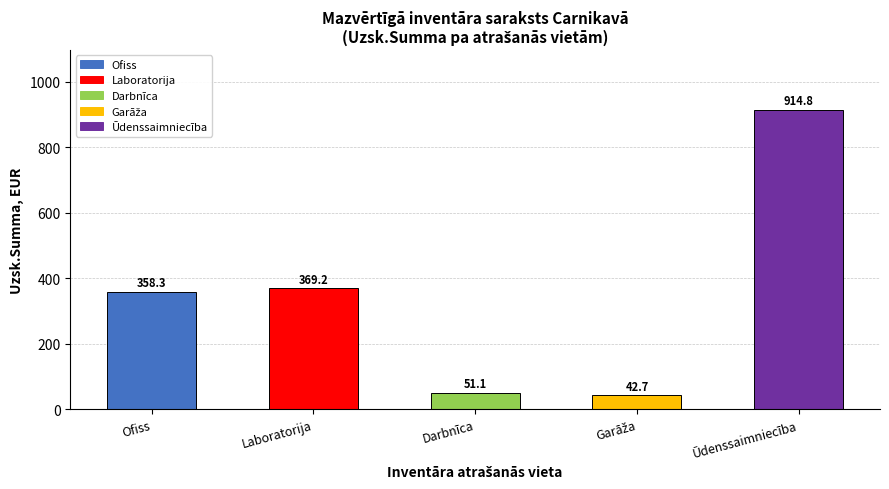

The chart shows a value of 1311.8 at Ūdenssaimniecība. True or false?

False